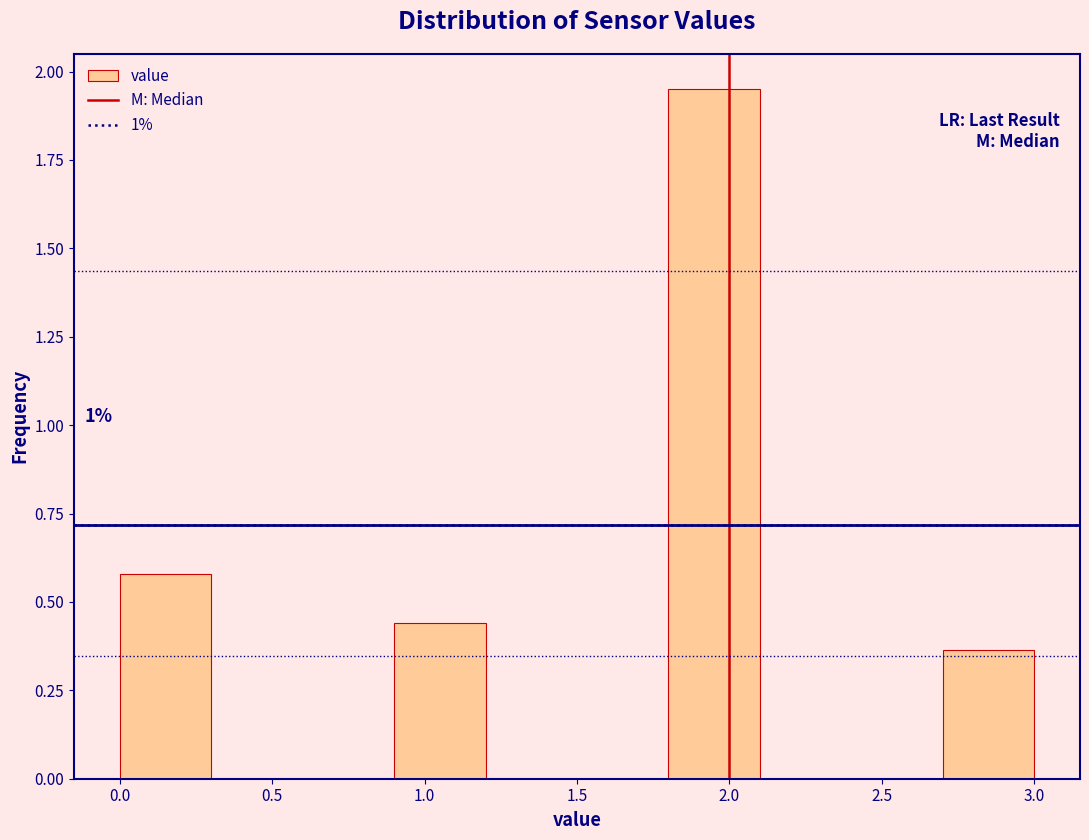

Which range on the x-axis has the tallest bar?

1.8 to 2.1